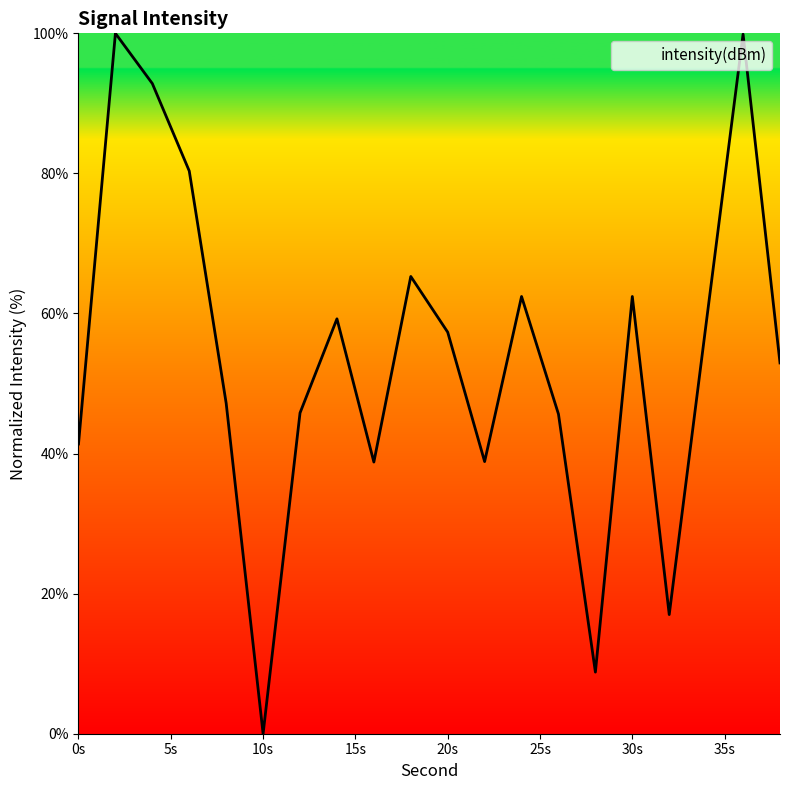

What is the difference between the maximum and minimum values?

100.0